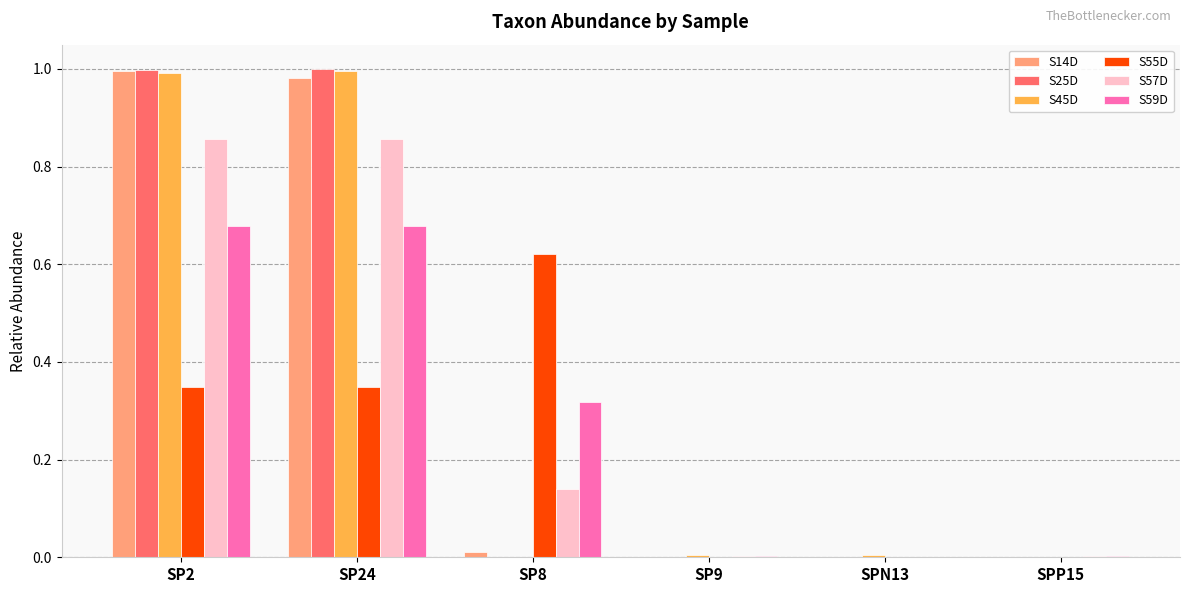

Which series has the largest range (max minus min)?

S25D